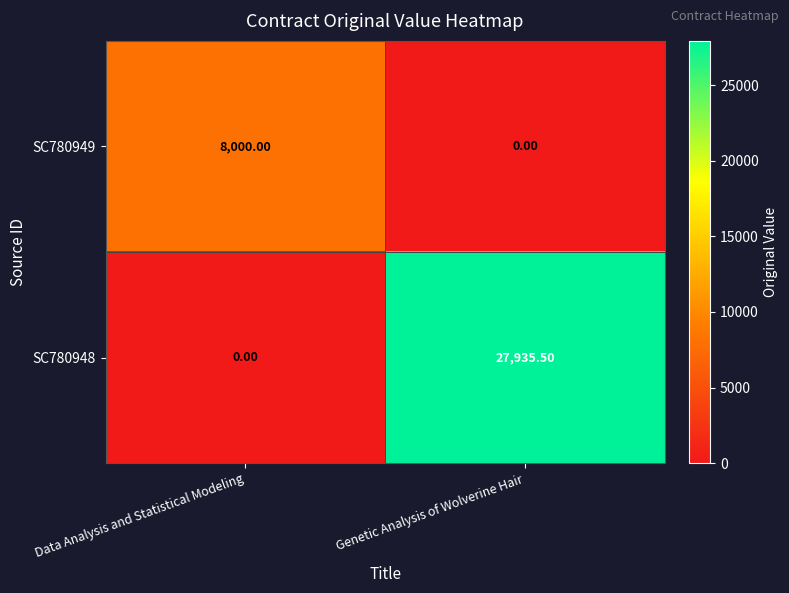

At Genetic Analysis of Wolverine Hair, list the series in order from largest to smallest.

SC780948, SC780949